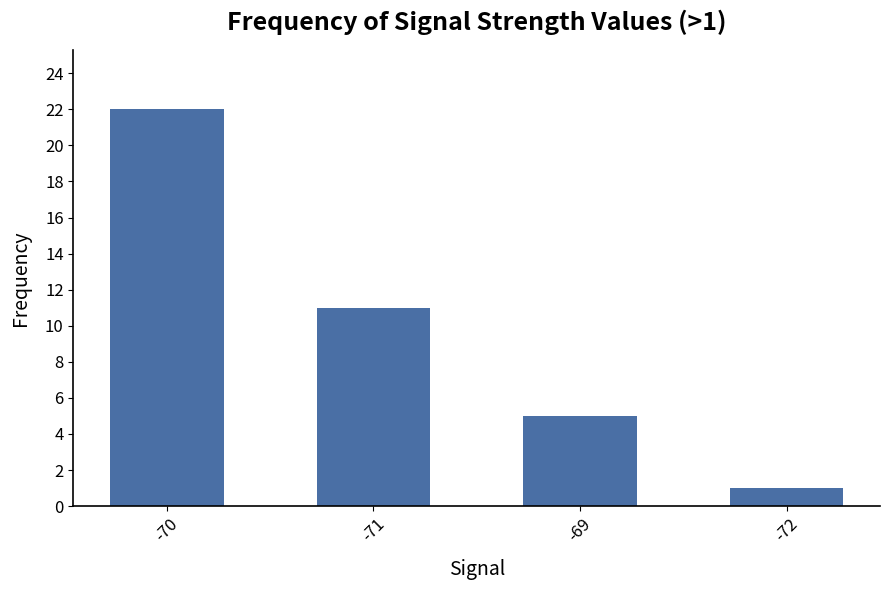

Are the bars grouped side by side (vs. stacked)?

No